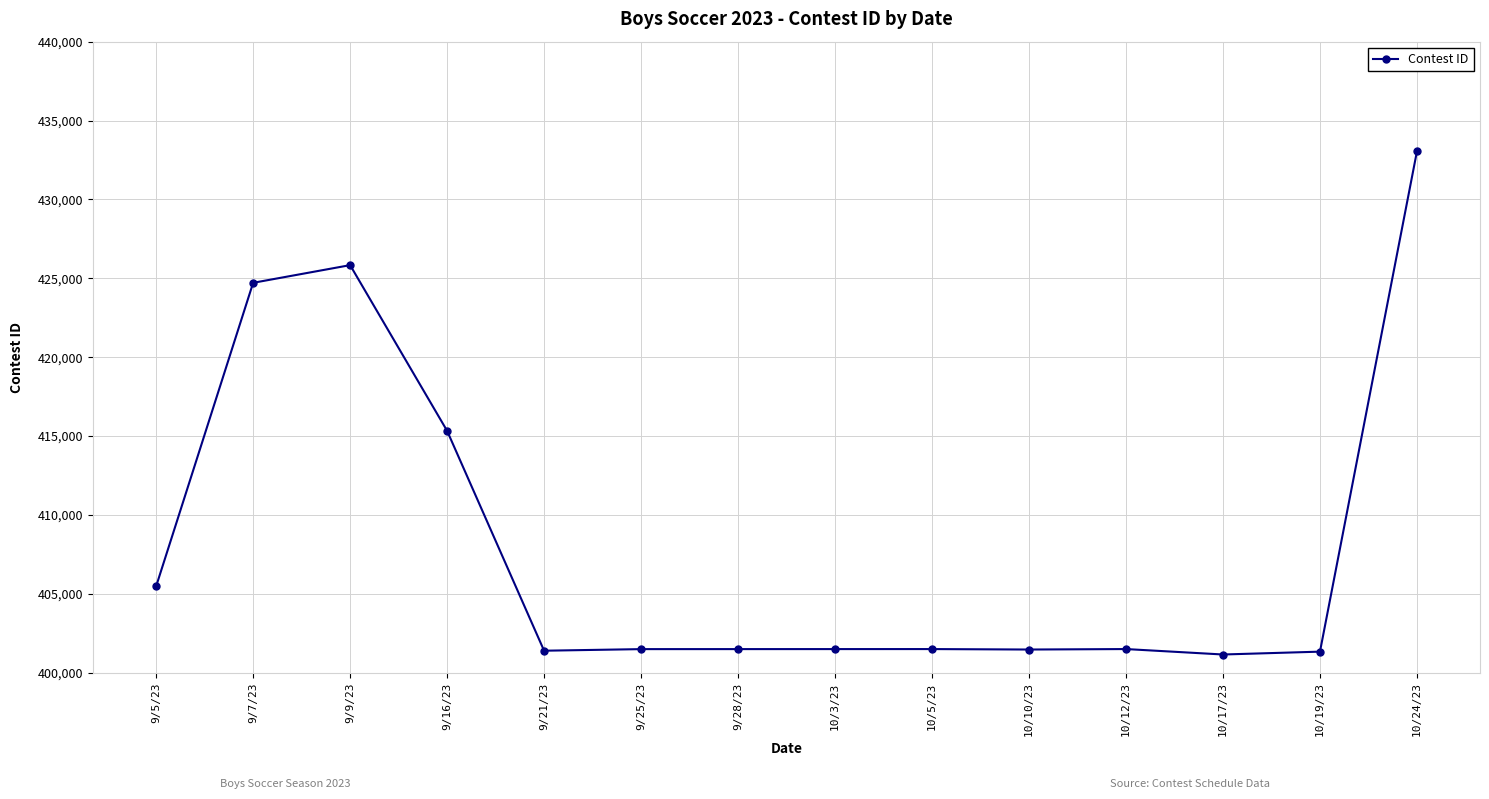

Which label corresponds to the largest value in the chart?

10/24/23